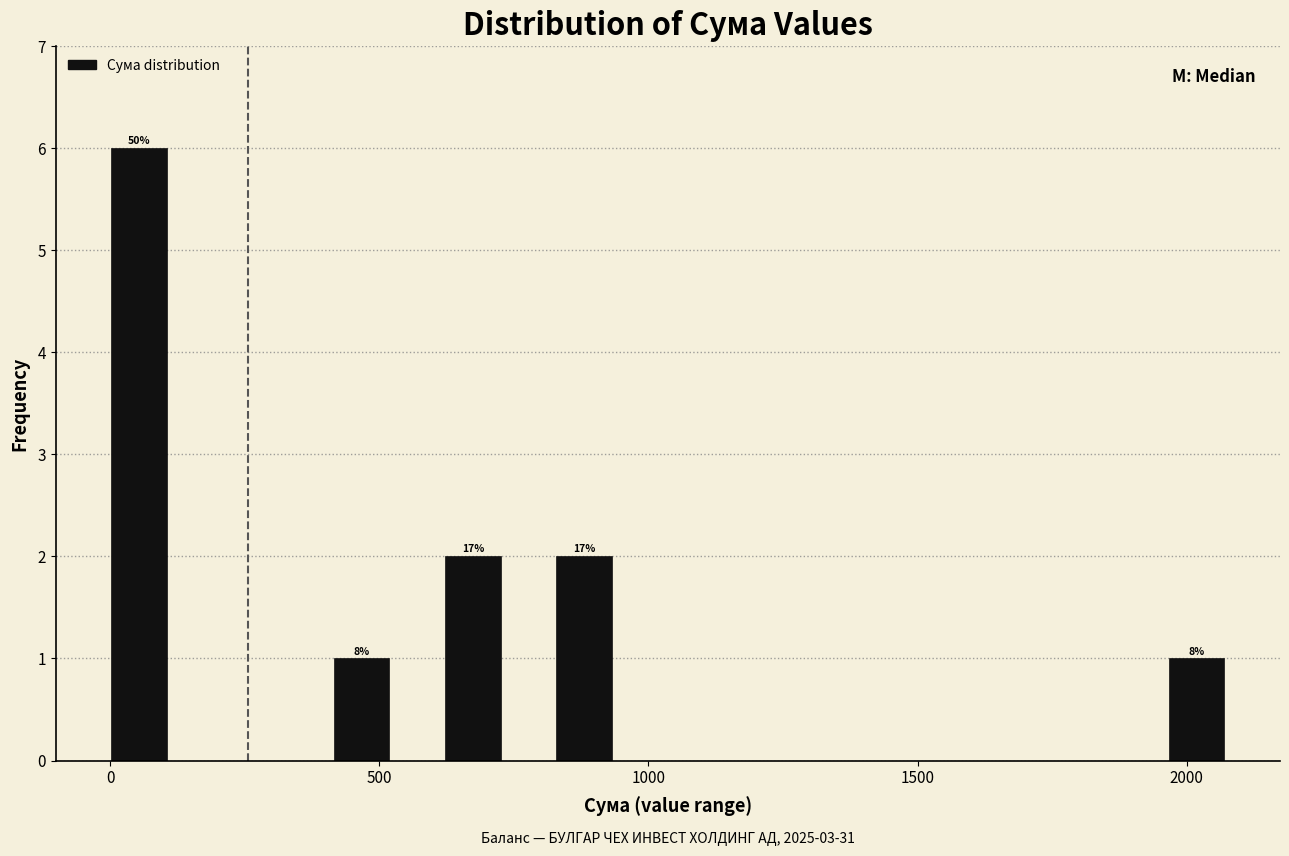

Read against the x-axis, roughly where is the centre of the tallest bar?

50